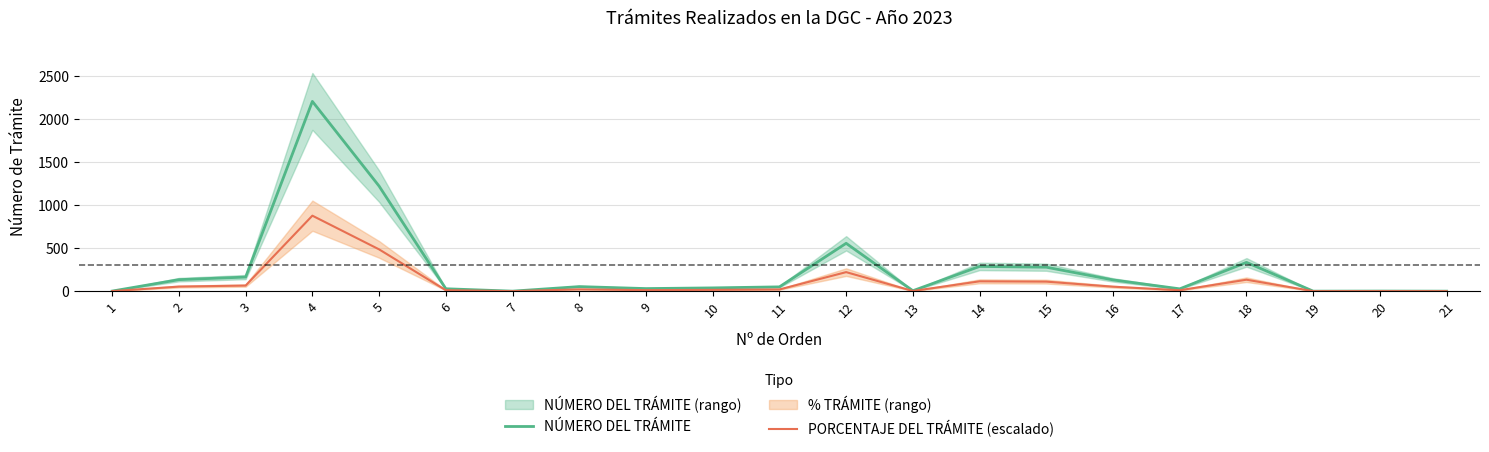

What is the difference between the maximum and minimum values in the NÚMERO DEL TRÁMITE series?

2209.0